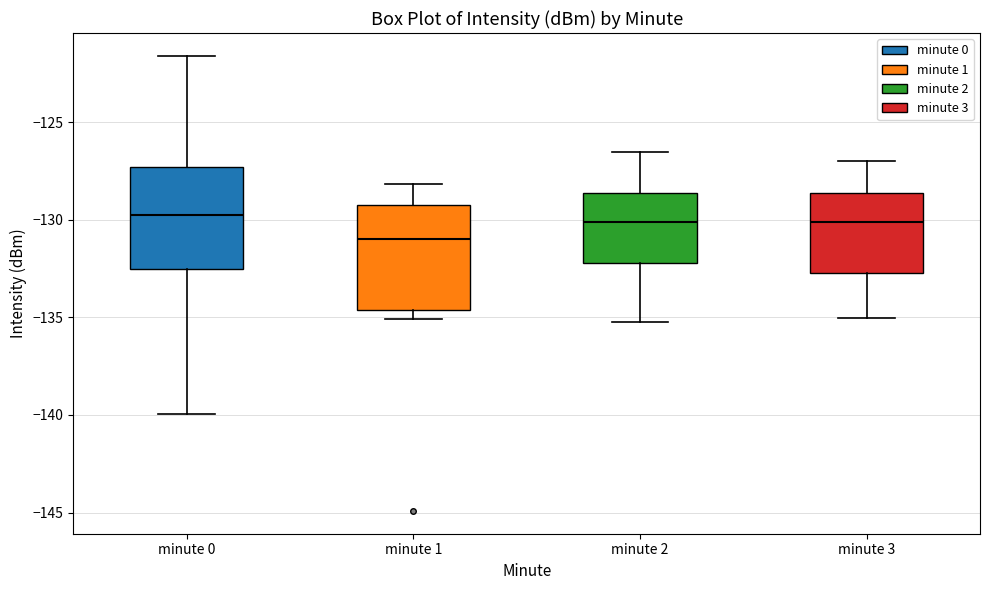

Reading left to right, transcribe this box plot: for each box, give where its median line is, the range the box spans, and where its two whiskers end, as read against the y-axis. The values are not printed on the chart, so give them approximately, as read against the axis.

minute 0: median -130.0, box -132.5 to -127.5, whiskers -140.0 to -121.5
minute 1: median -131.0, box -134.5 to -129.0, whiskers -135.0 to -128.0
minute 2: median -130.0, box -132.0 to -128.5, whiskers -135.0 to -126.5
minute 3: median -130.0, box -132.5 to -128.5, whiskers -135.0 to -127.0